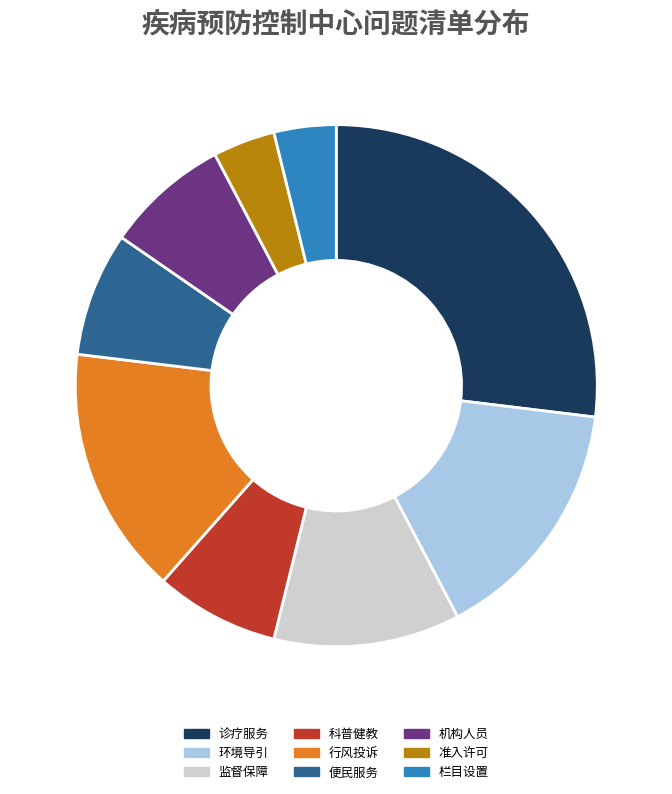

Combined, do 科普健教 and 机构人员 account for over 50%?

No